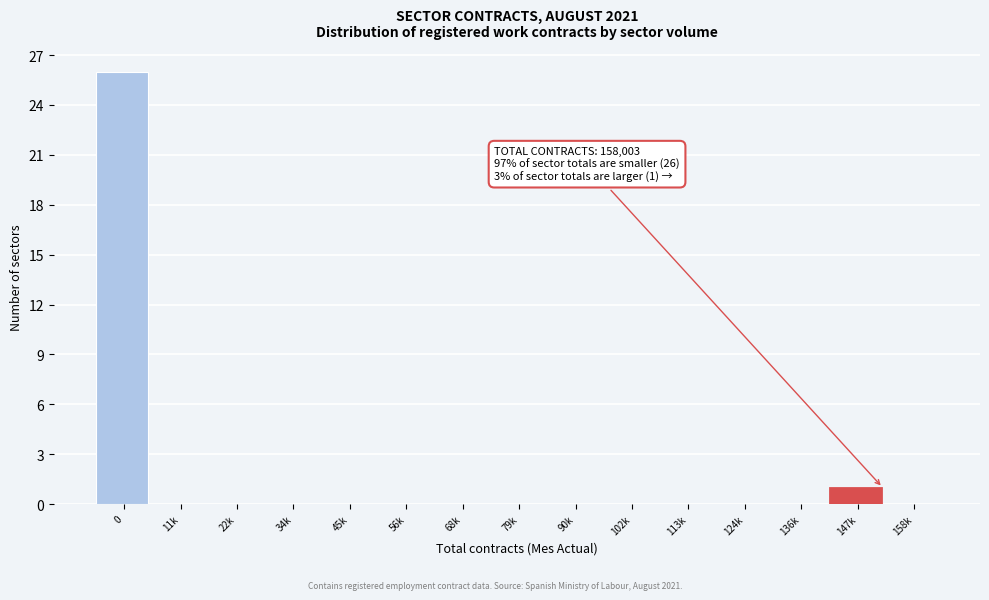

Reading left to right, what are all the values shown in this chart?

0=26	11k=0	22k=0	34k=0	45k=0	56k=0	68k=0	79k=0	90k=0	102k=0	113k=0	124k=0	136k=0	147k=1	158k=0